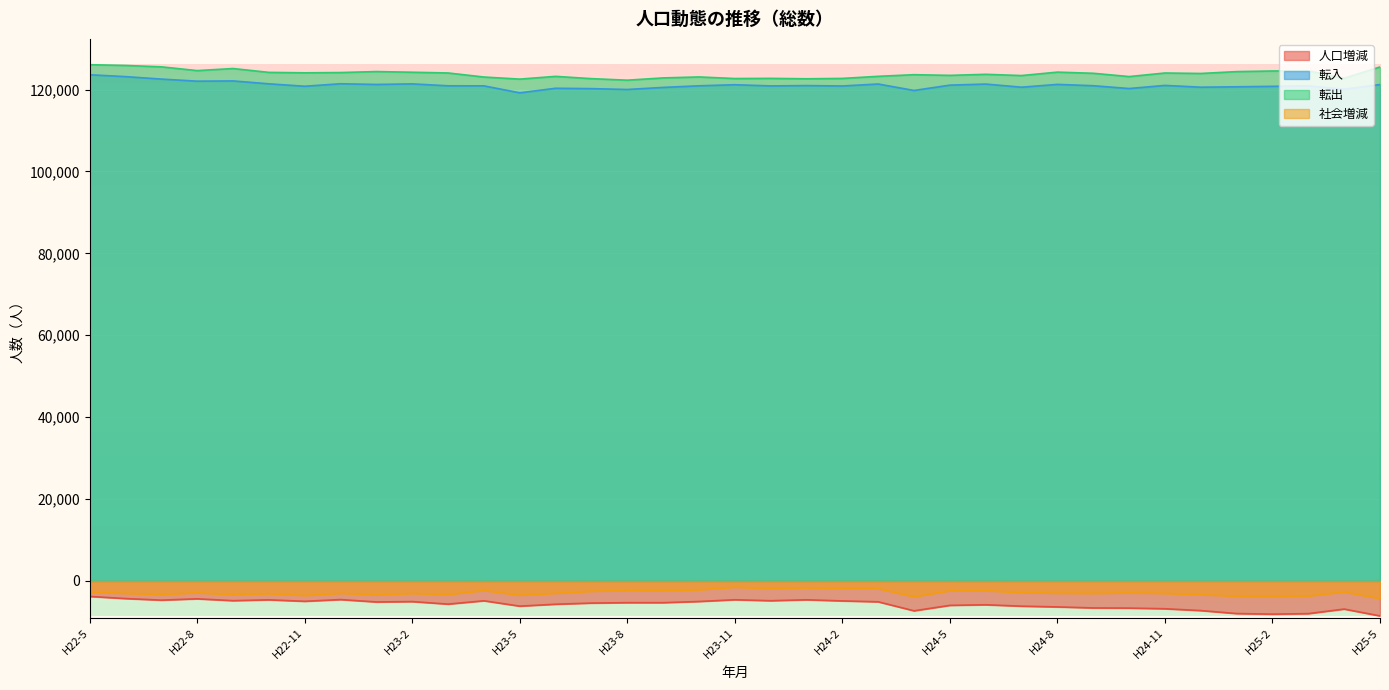

True or false: 転出 and 転入 intersect in this chart.

False